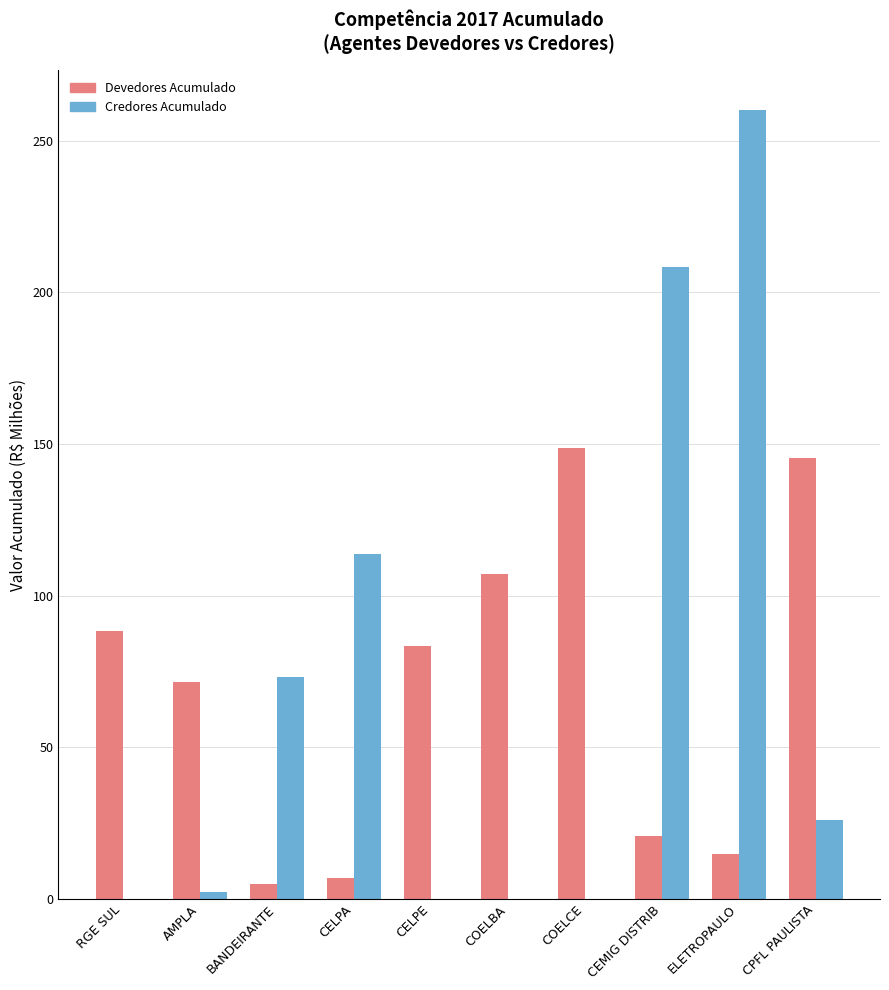

Does the chart contain stacked bars?

No